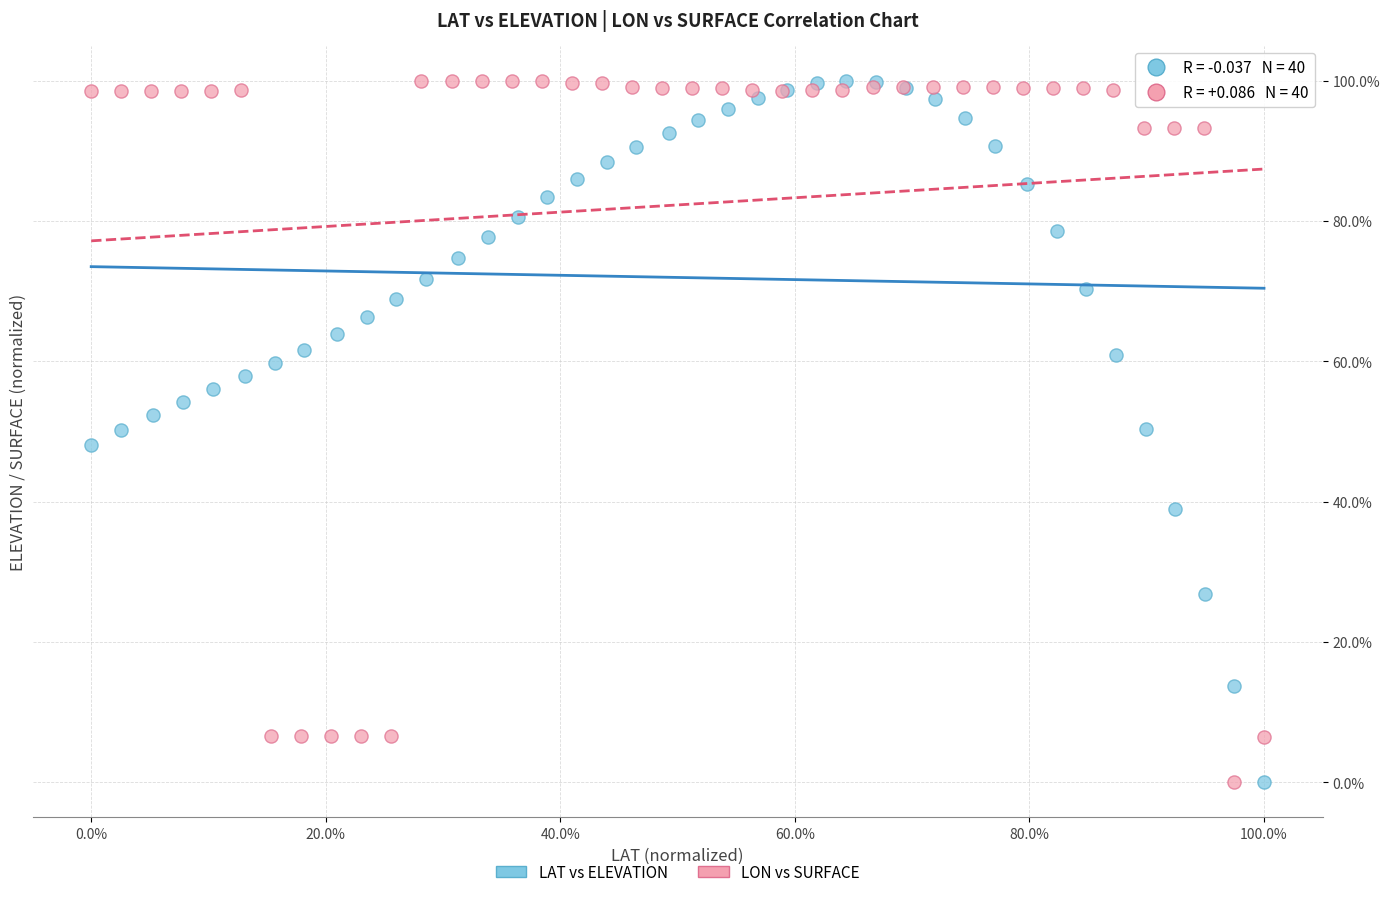

What are all the series names shown in the legend?

LAT vs ELEVATION, LON vs SURFACE